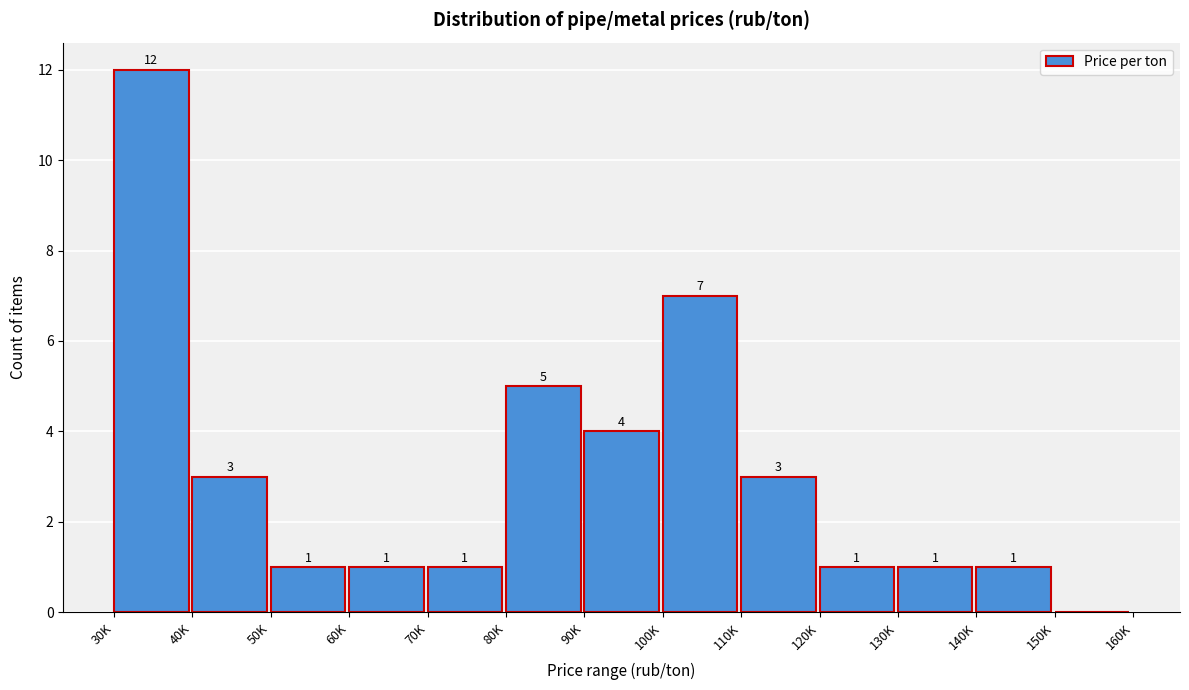

Reading left to right, what are all the values shown in this chart?

30K=12	40K=3	50K=1	60K=1	70K=1	80K=5	90K=4	100K=7	110K=3	120K=1	130K=1	140K=1	150K=0